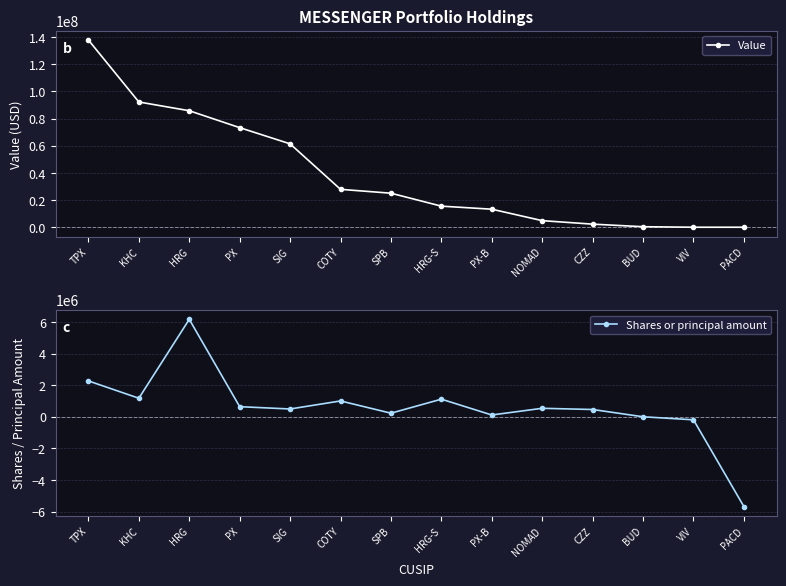

What is the greatest value displayed?

137905000